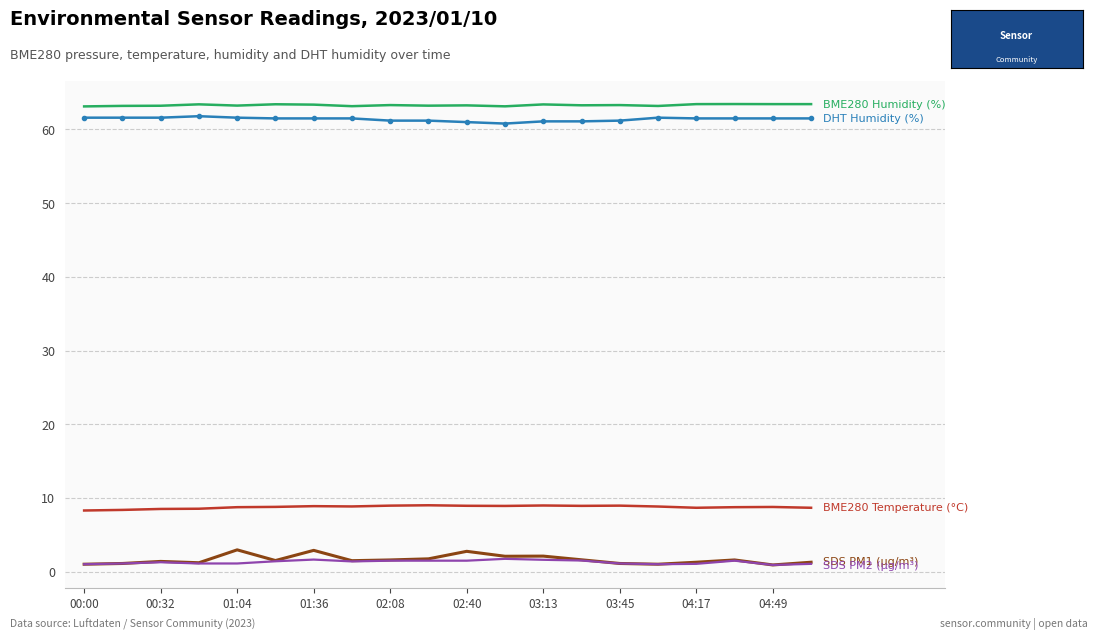

What is the maximum value shown in the chart?

63.5